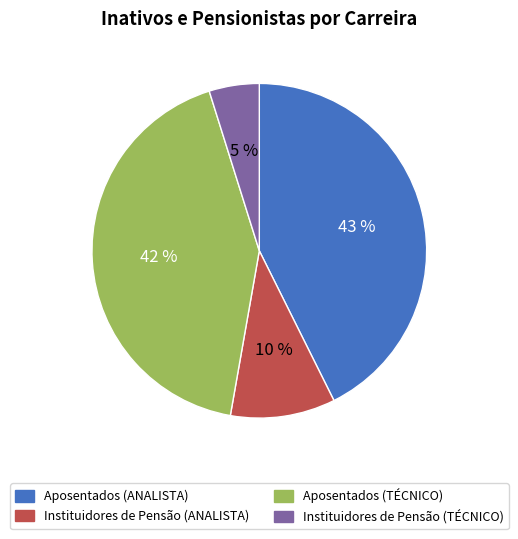

The Instituidores de Pensão (TÉCNICO) slice represents 13% of the pie. True or false?

False